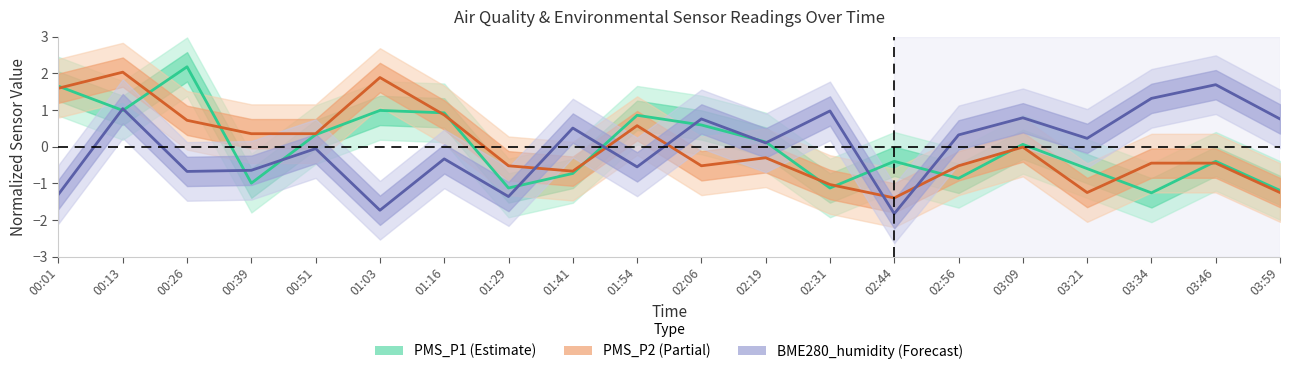

List the series in order of their peak value, highest first.

PMS_P1, PMS_P2, BME280_humidity